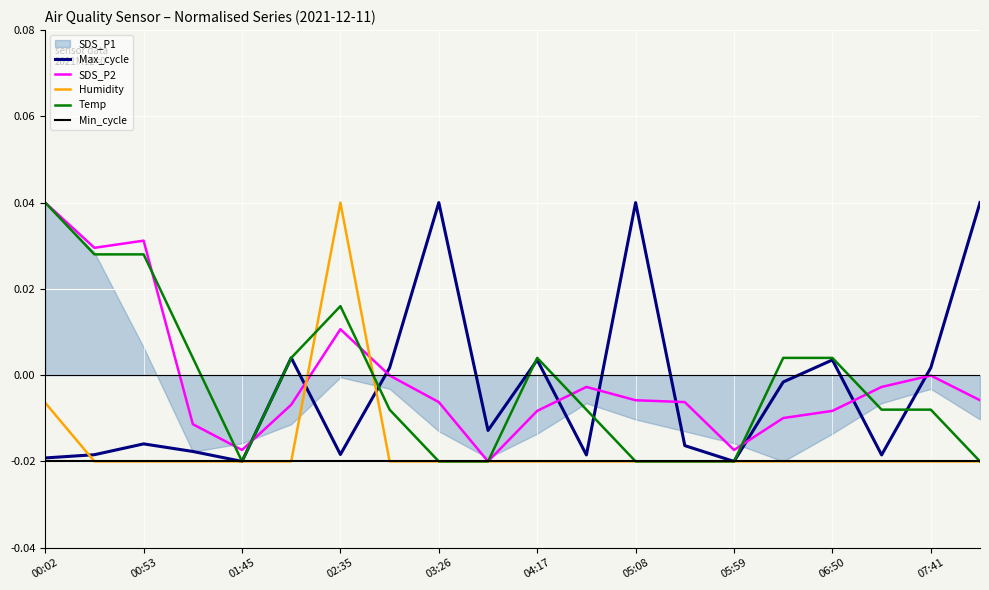

How many intersections are there between Max_cycle and SDS_P2?

9